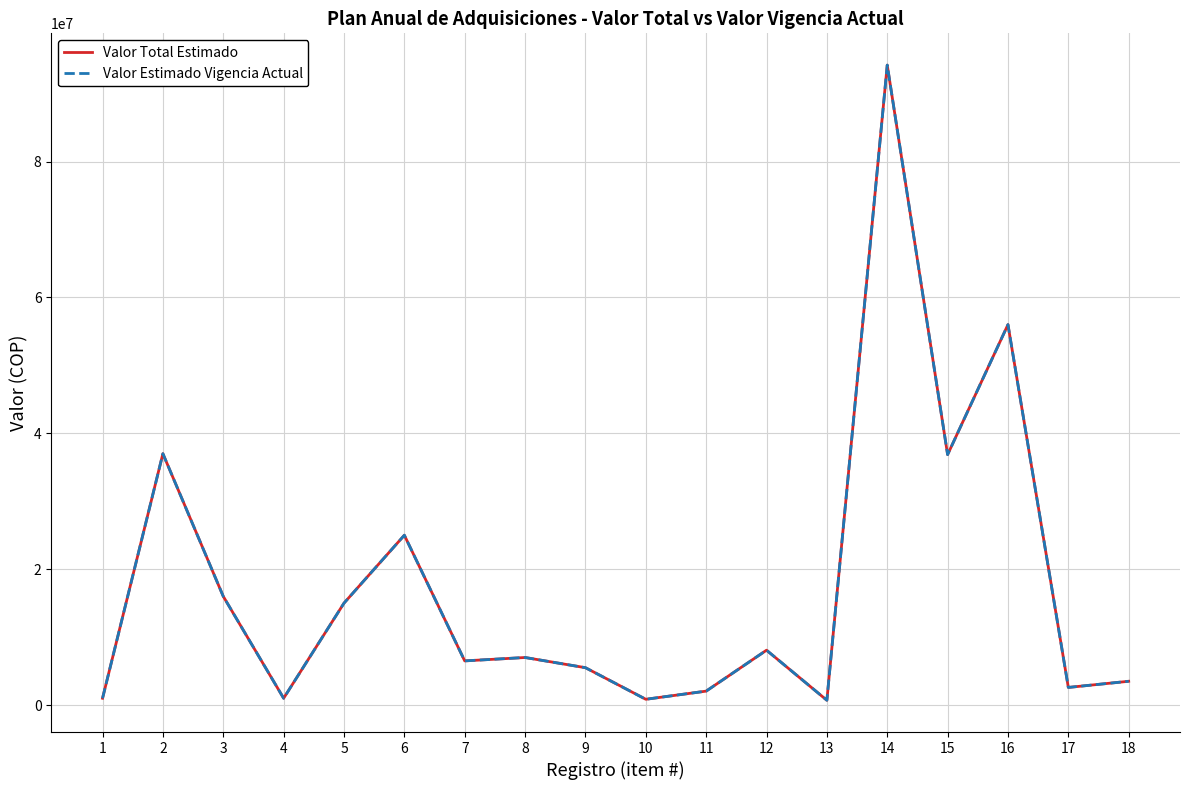

Does the chart have visible grid lines?

Yes